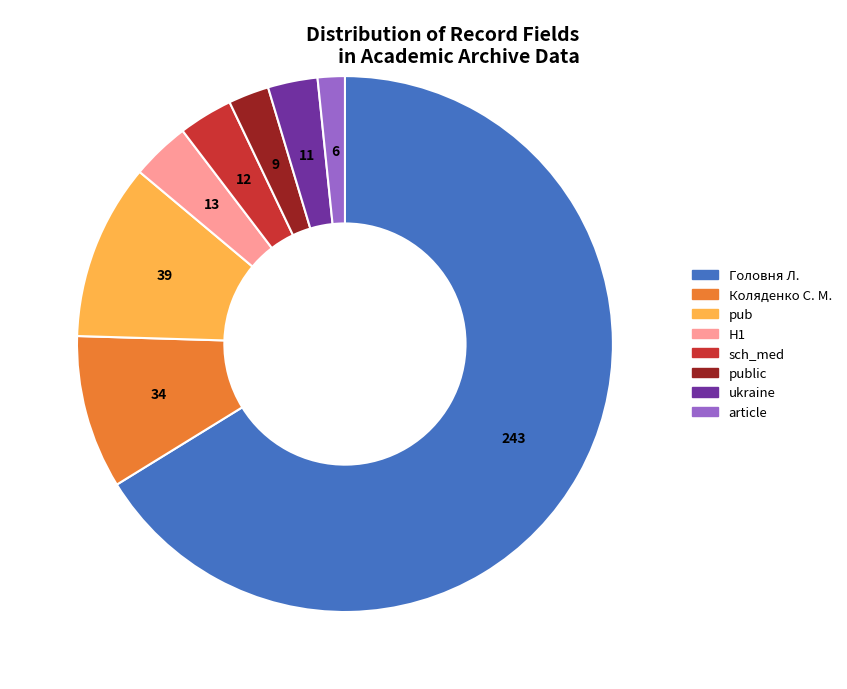

Does any single category account for the majority?

Yes